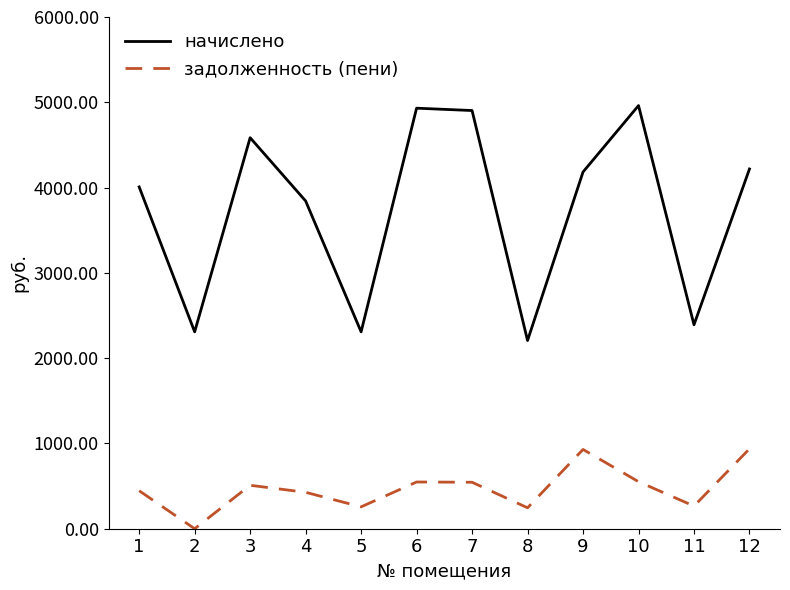

What is the maximum value for задолженность (пени)?

937.4